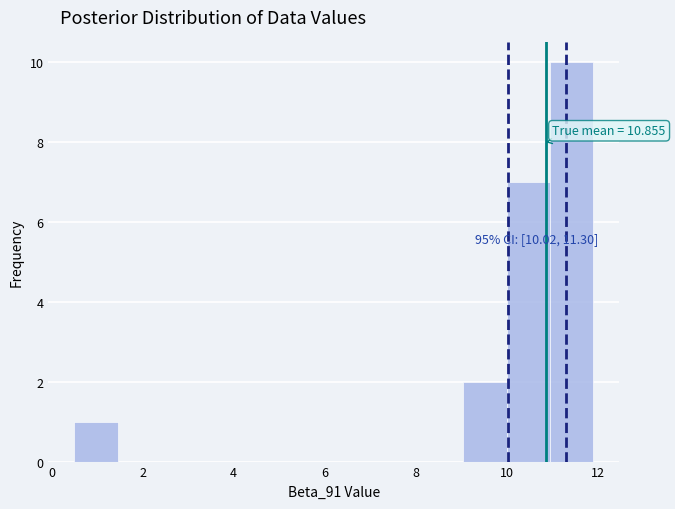

Over which range of the x-axis is the bar tallest?

10.95 to 11.90